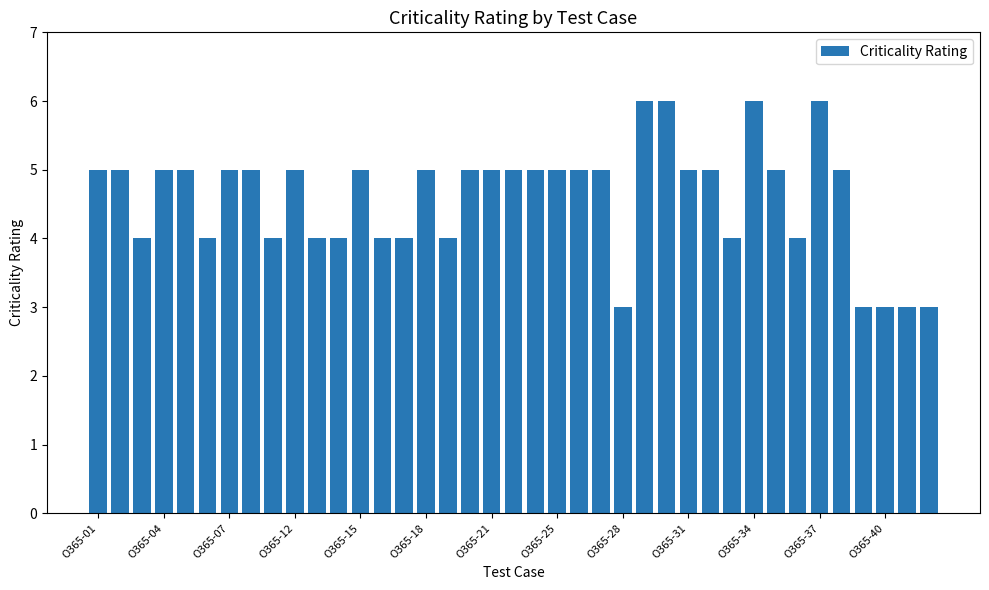

What is the sum of all values?

179